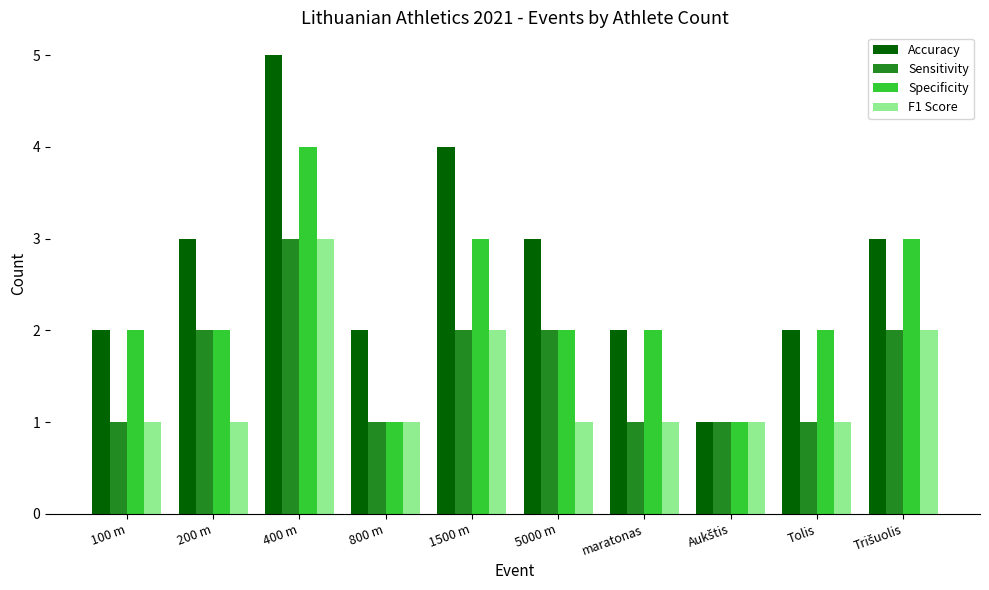

What is the label of the 9th bar from the left?

Tolis